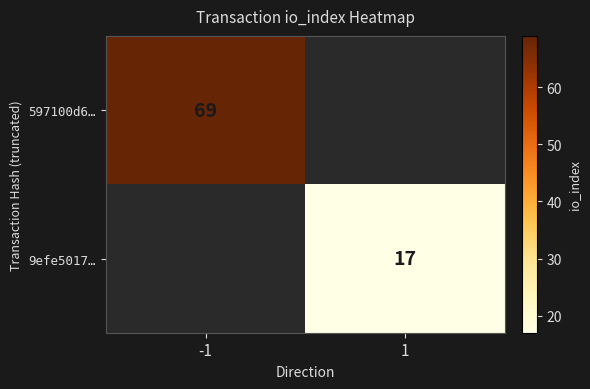

Is it true that 597100d6… equals 69 at -1?

True